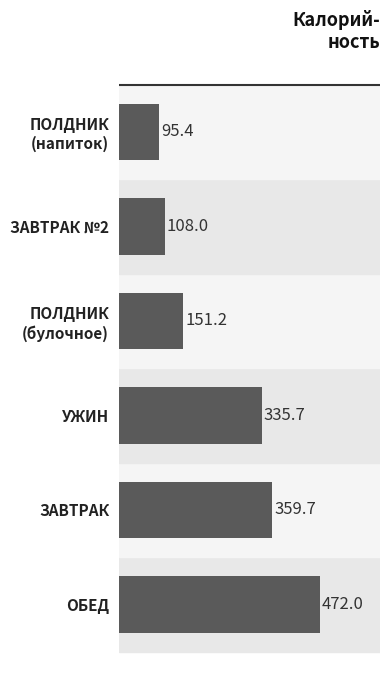

What is the smallest value displayed?

95.4